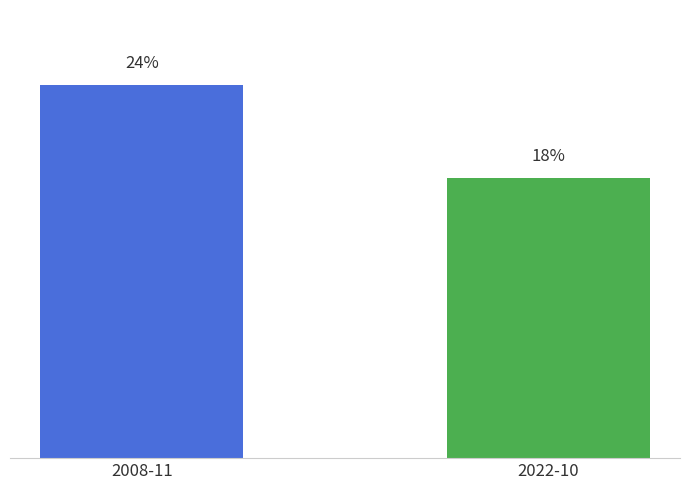

Are the bars horizontal?

No